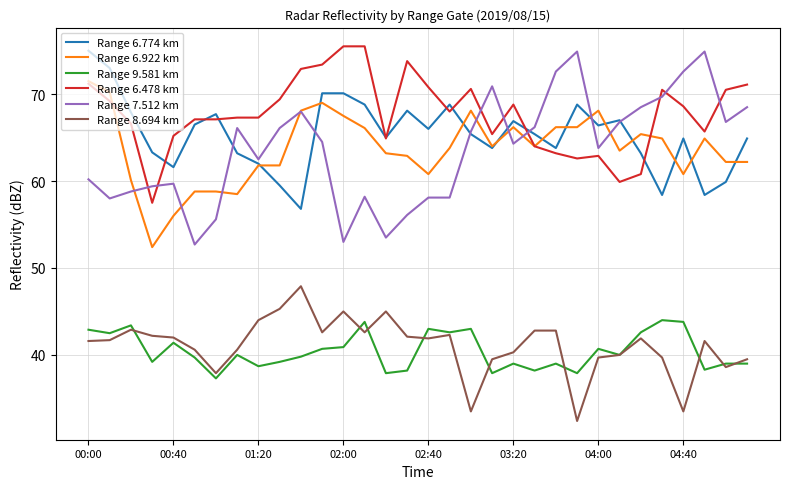

What is the maximum value shown in the chart?

75.5